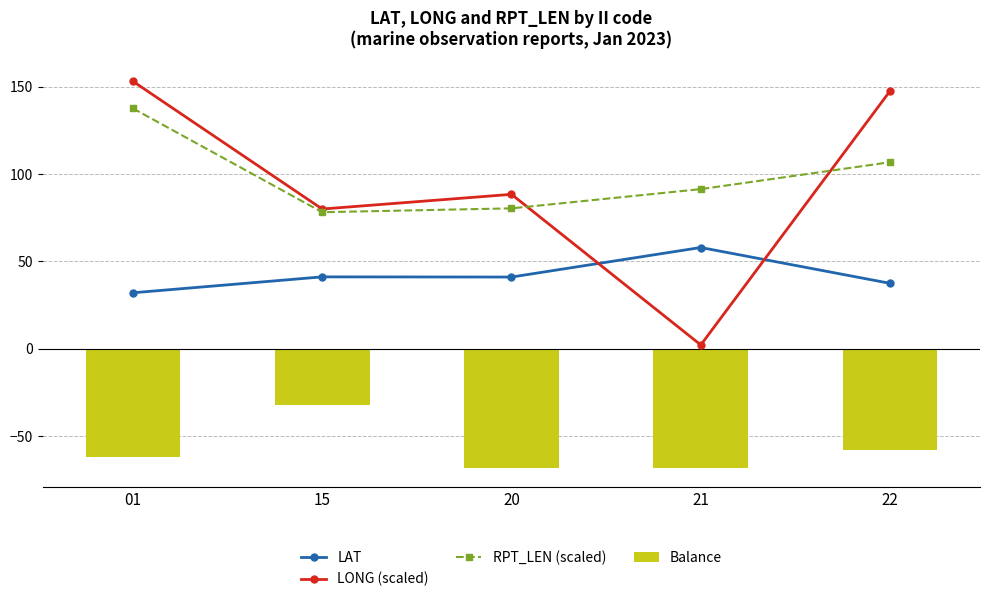

Which series has the largest range (max minus min)?

LONG (scaled)